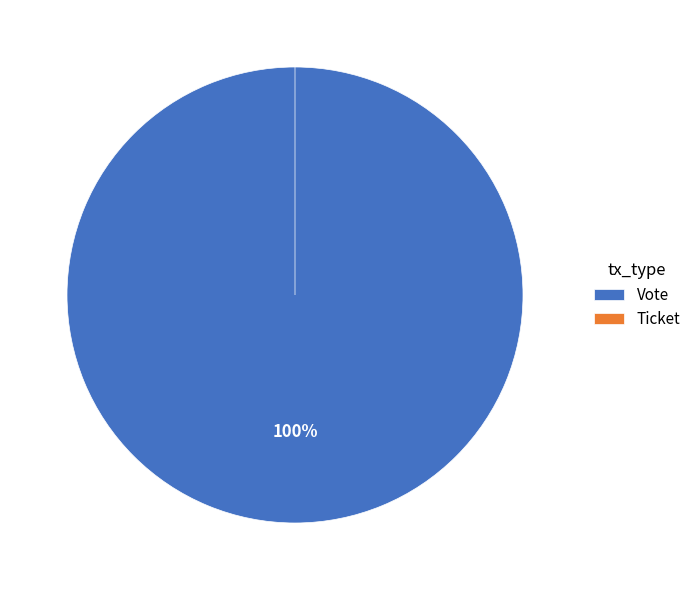

Does Ticket represent more than half of the total?

No